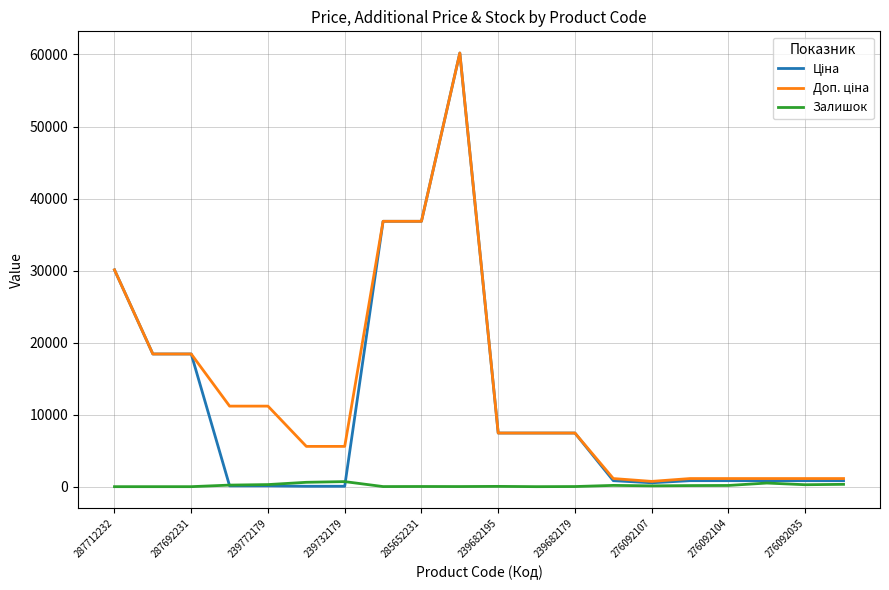

What is the maximum value shown in the chart?

60205.6